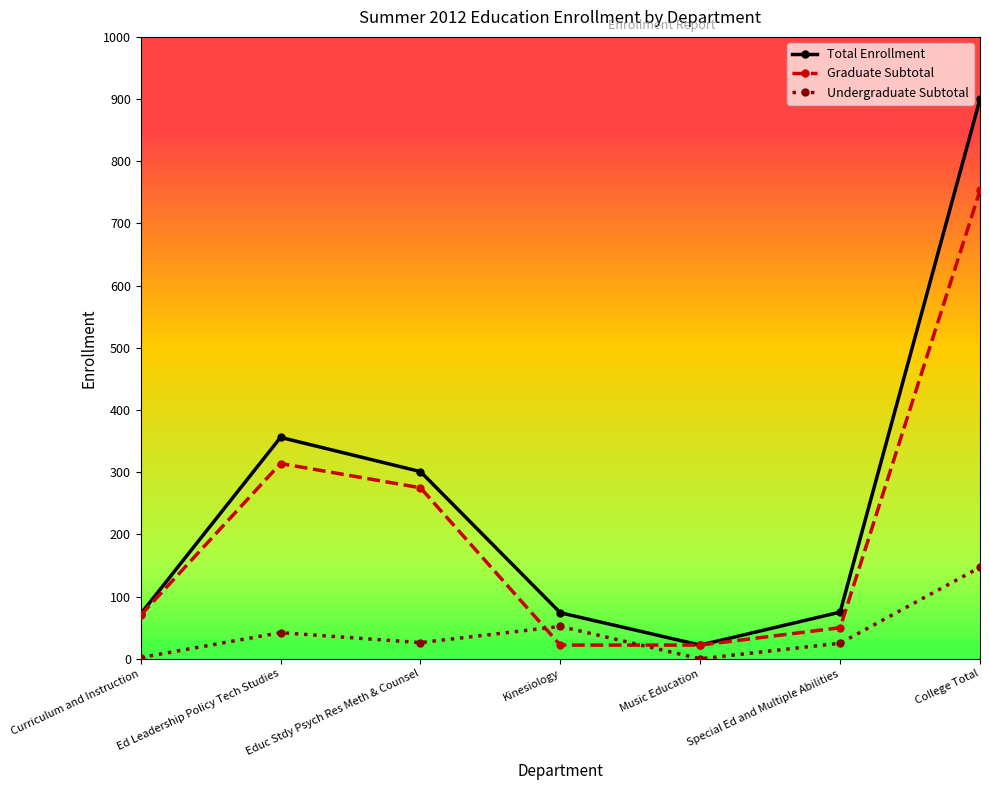

At which category does Undergraduate Subtotal reach its first local peak?

Ed Leadership Policy Tech Studies